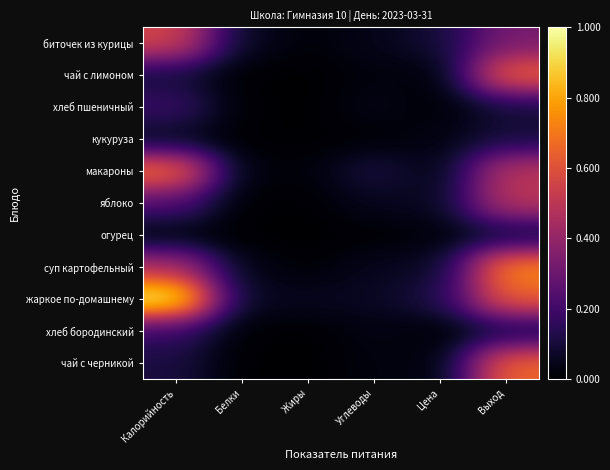

Between Углеводы and Жиры, which is larger?

Углеводы